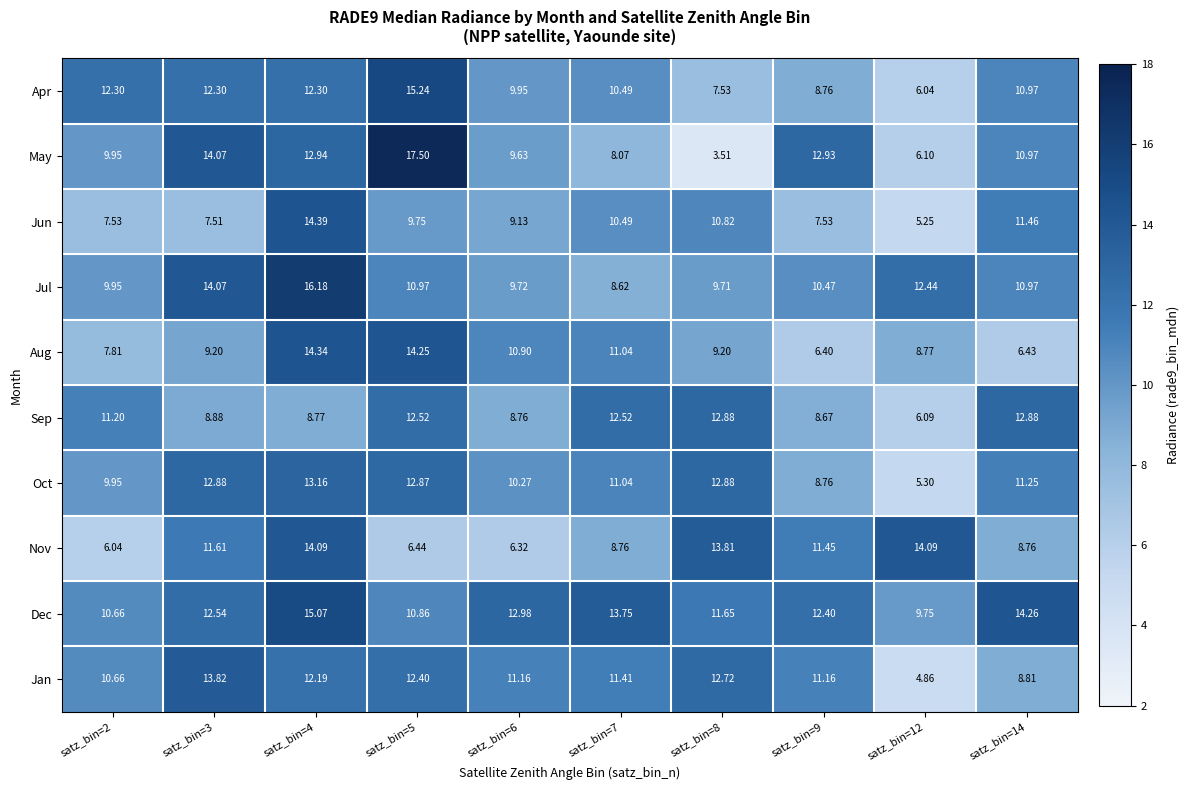

At which category is the sum across all series the highest?

satz_bin=4